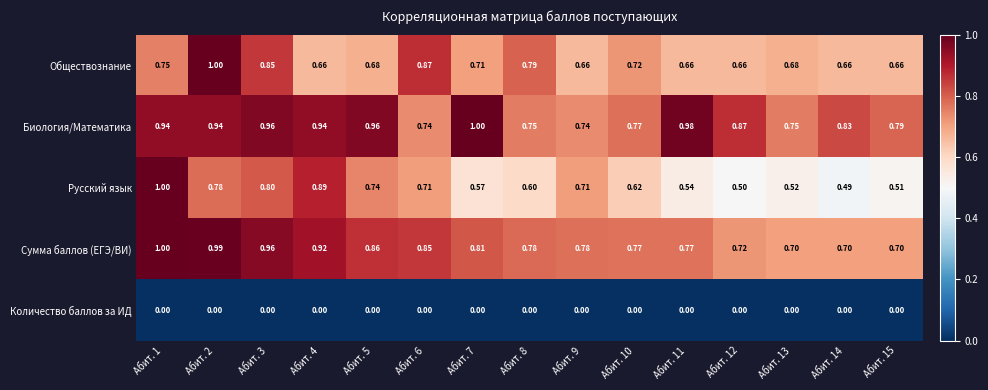

Which series has the largest total across all categories?

Биология/Математика